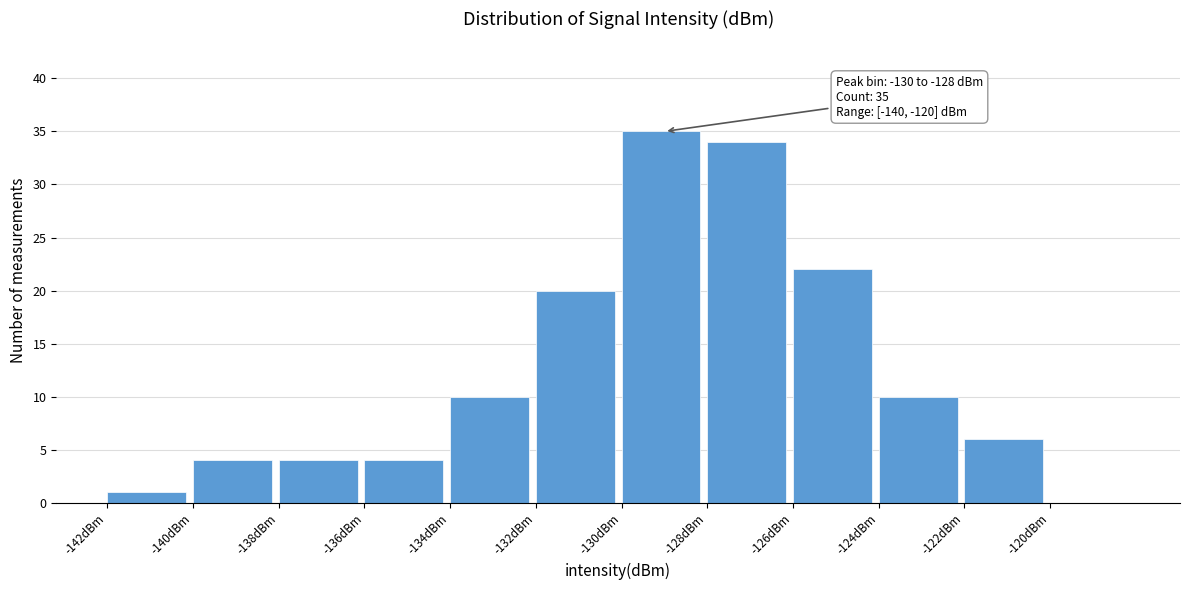

Over which range of the x-axis is the bar tallest?

-130 to -128